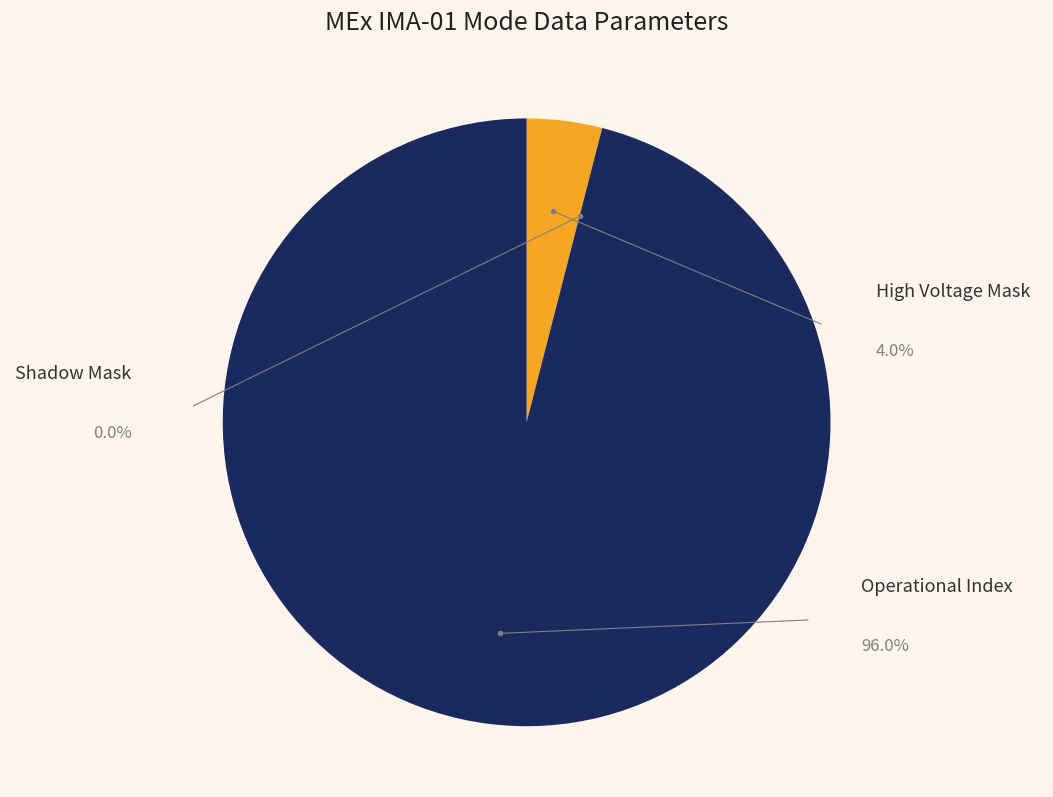

The Operational Index slice represents 96% of the pie. True or false?

True